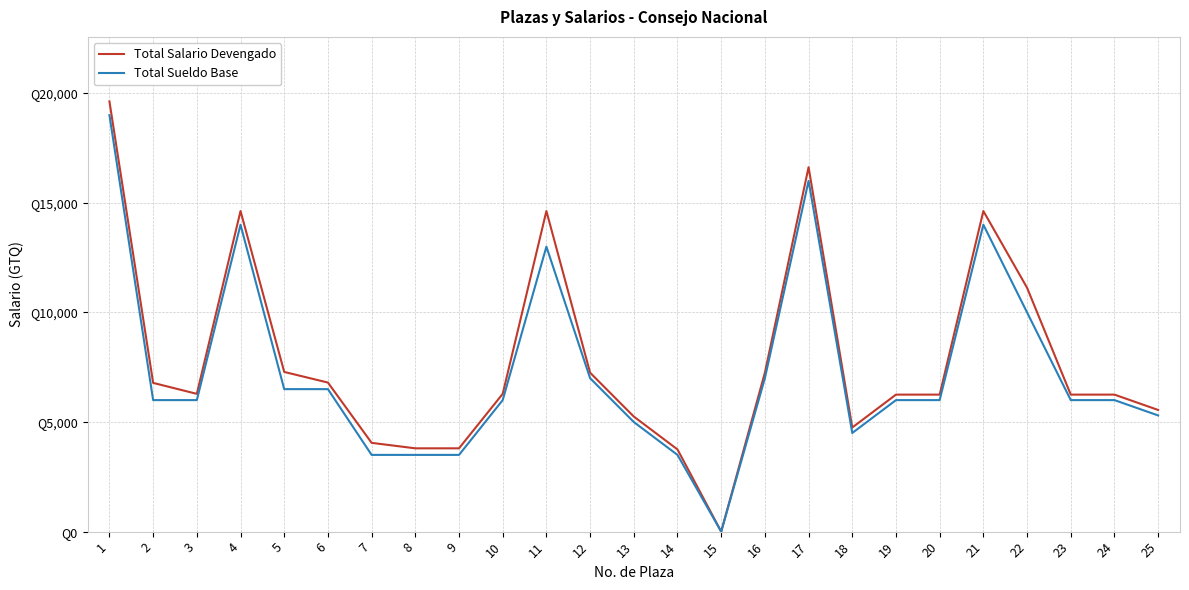

What is the sum of all Total Sueldo Base values?

183800